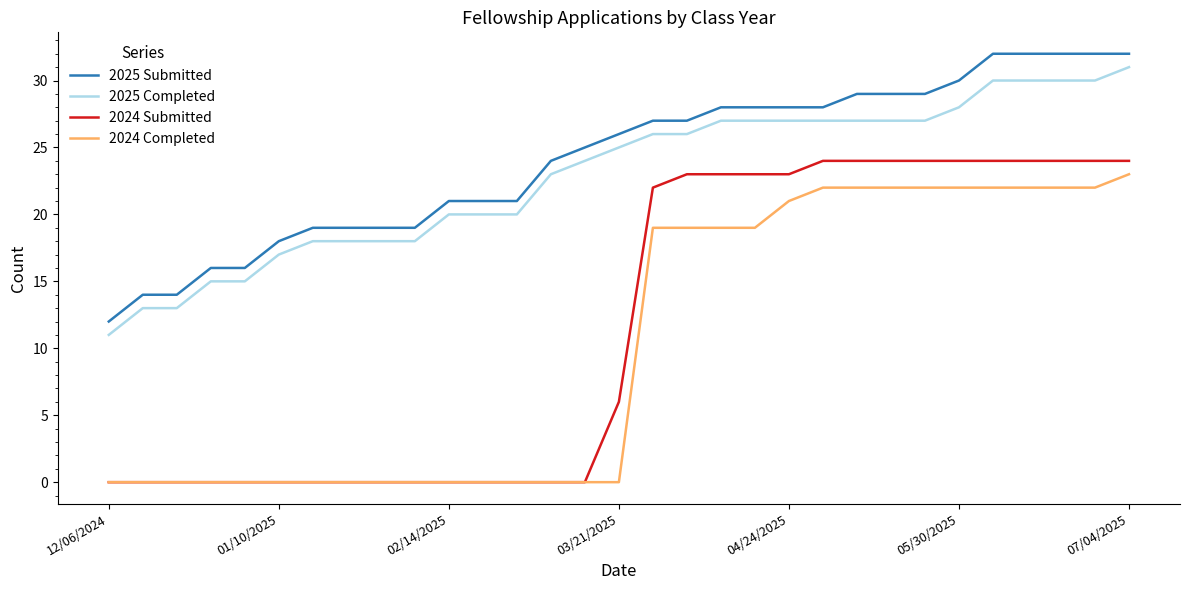

At how many categories does at least one series exceed 11?

31